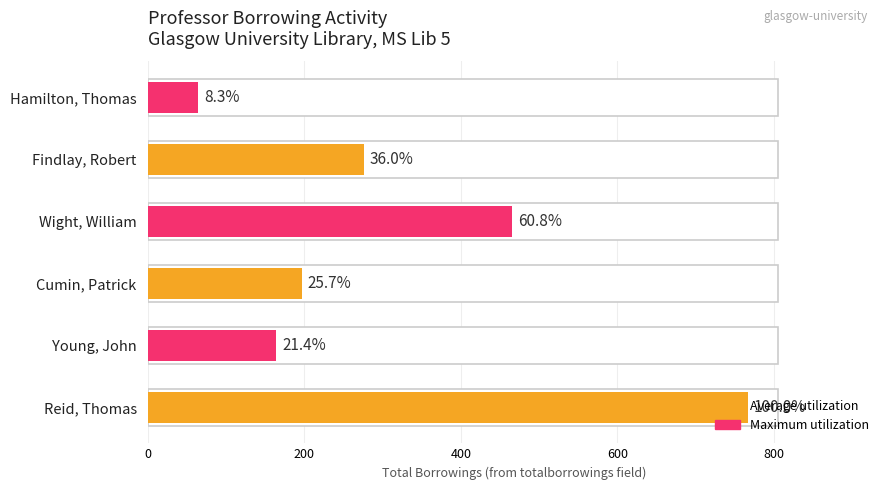

What is the approximate value at Young, John?

164